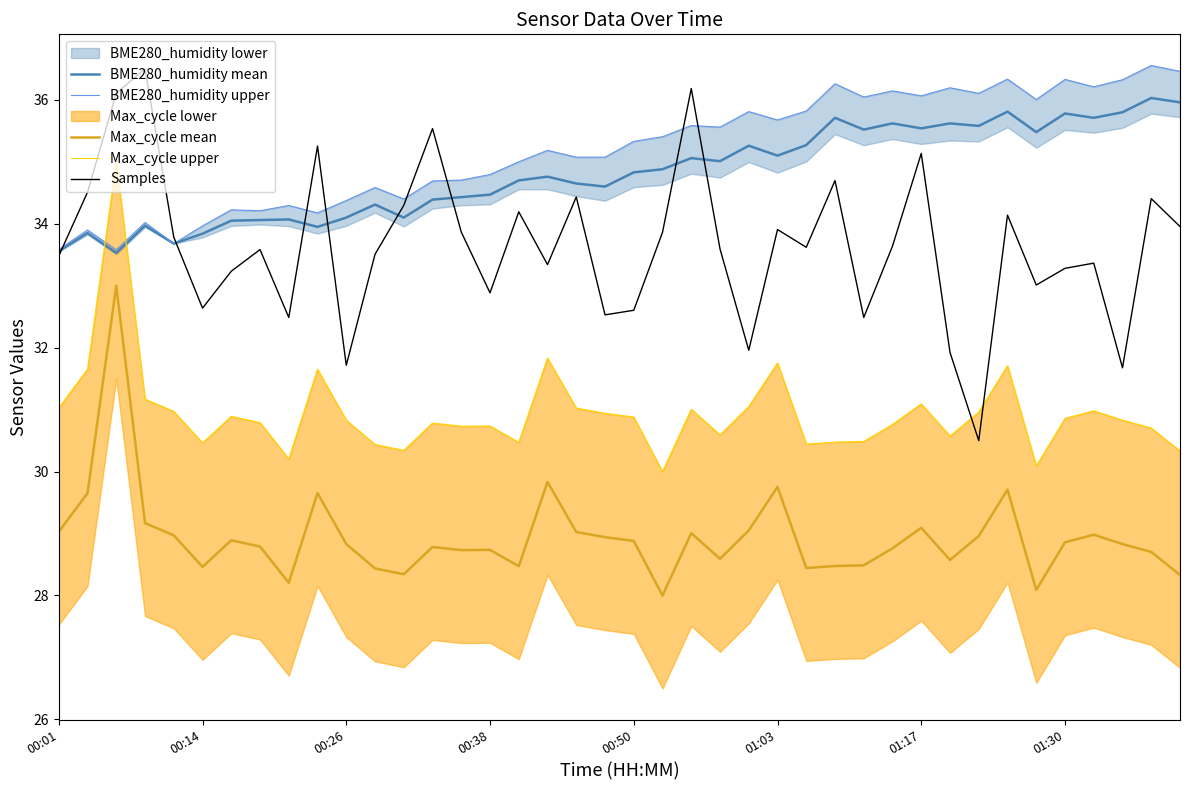

What is the difference between the maximum and minimum values in the Samples series?

6.0